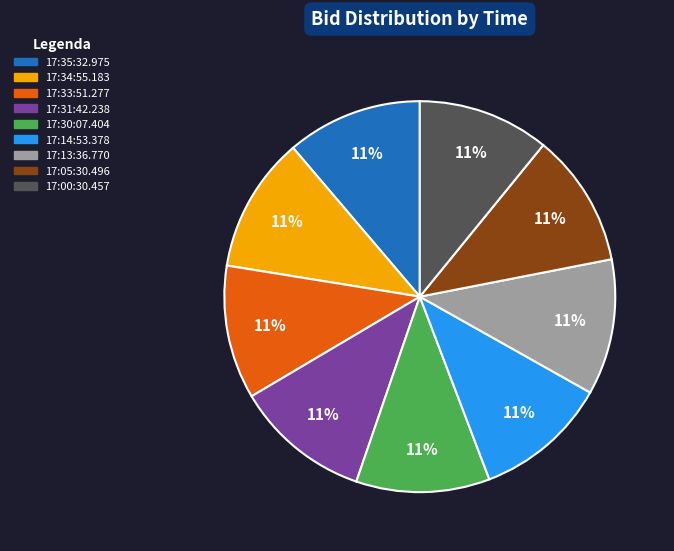

How many segments does this pie chart have?

9